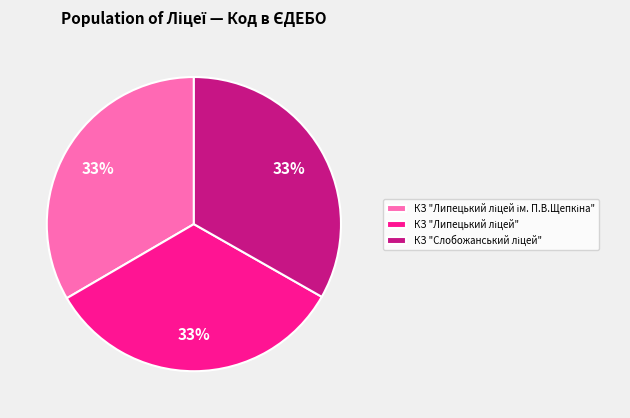

To the nearest percent, what is the average slice percentage?

33%